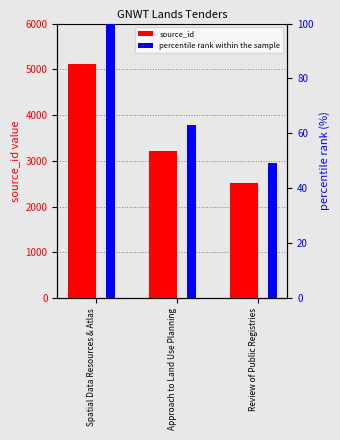

Rank the series by their maximum value, from highest to lowest.

source_id, percentile rank within the sample